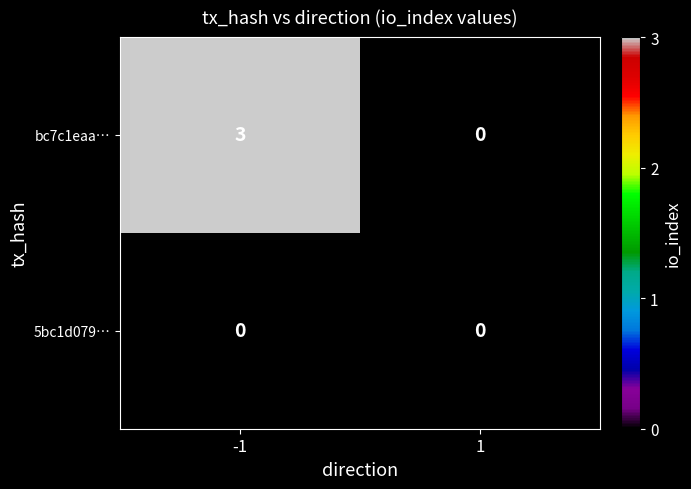

Is the value of bc7c1eaa… at -1 greater than the value of 5bc1d079… at -1?

Yes